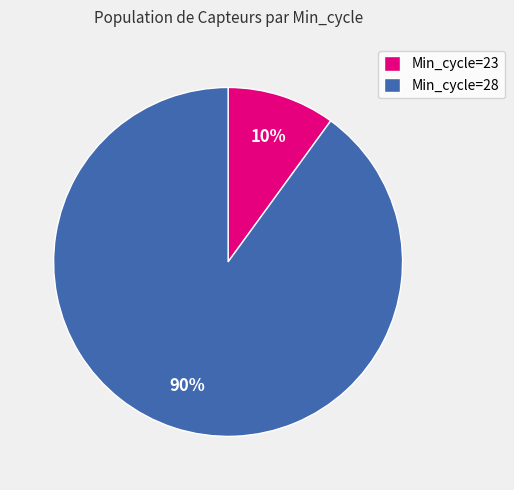

The Min_cycle=28 slice represents 76% of the pie. True or false?

False